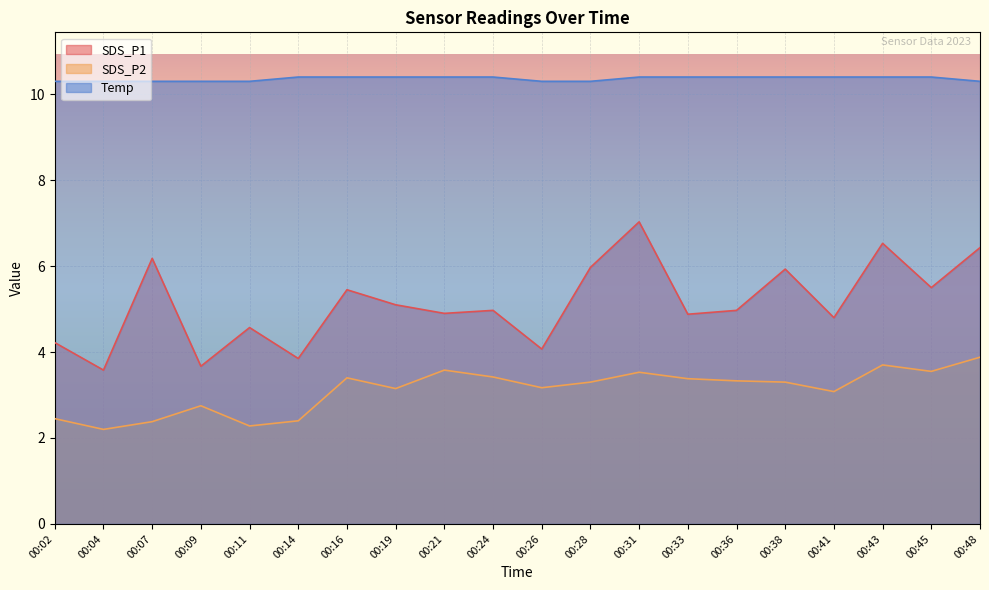

How many lines are shown in the chart?

3